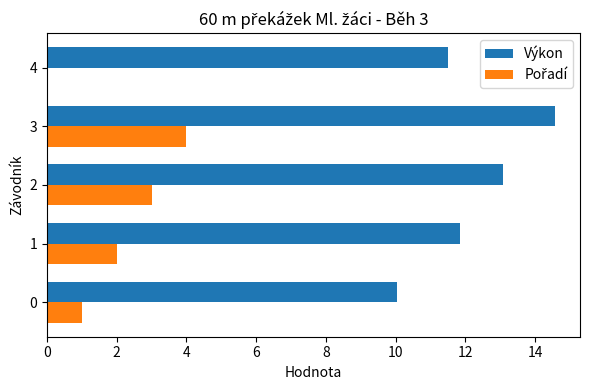

What is the sum of the Výkon values at 0 and 4?

21.6